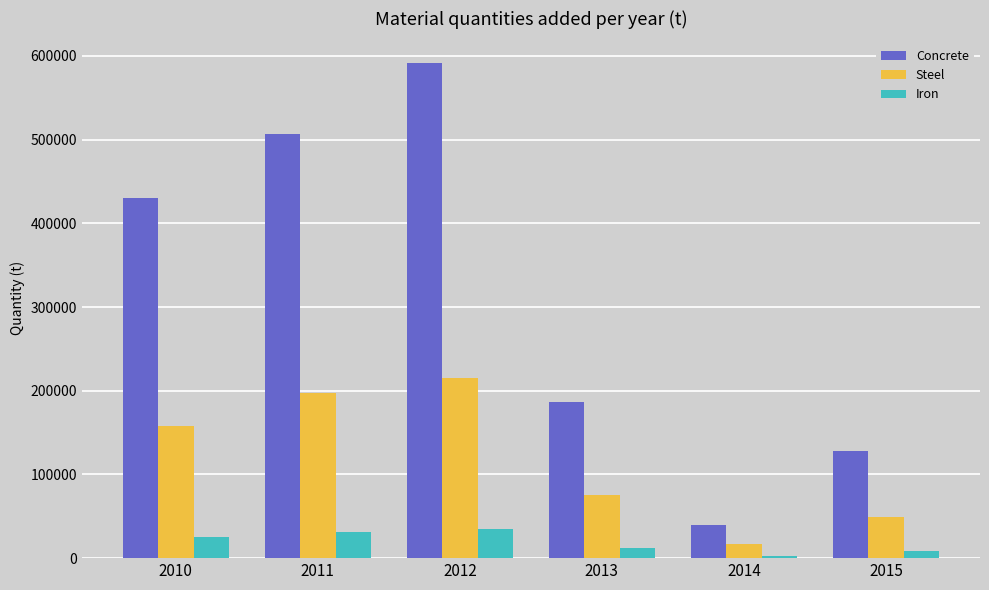

Which label corresponds to the smallest value in the chart?

2014